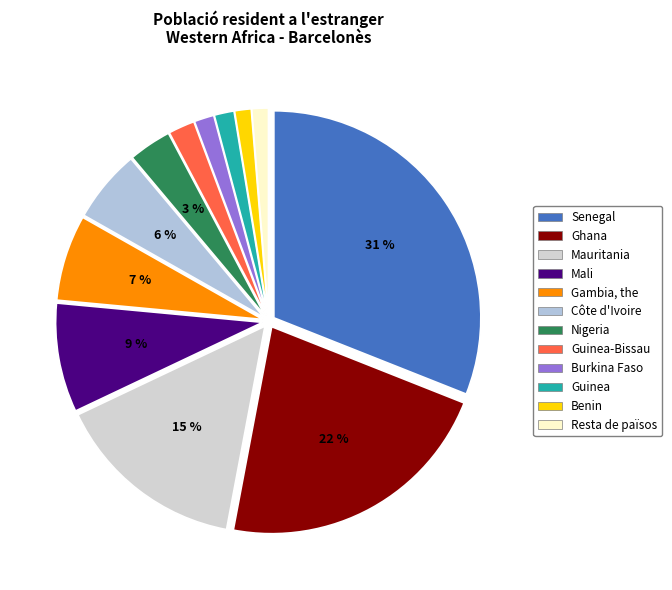

To the nearest percent, what is the combined percentage of Nigeria and Côte d'Ivoire?

9%